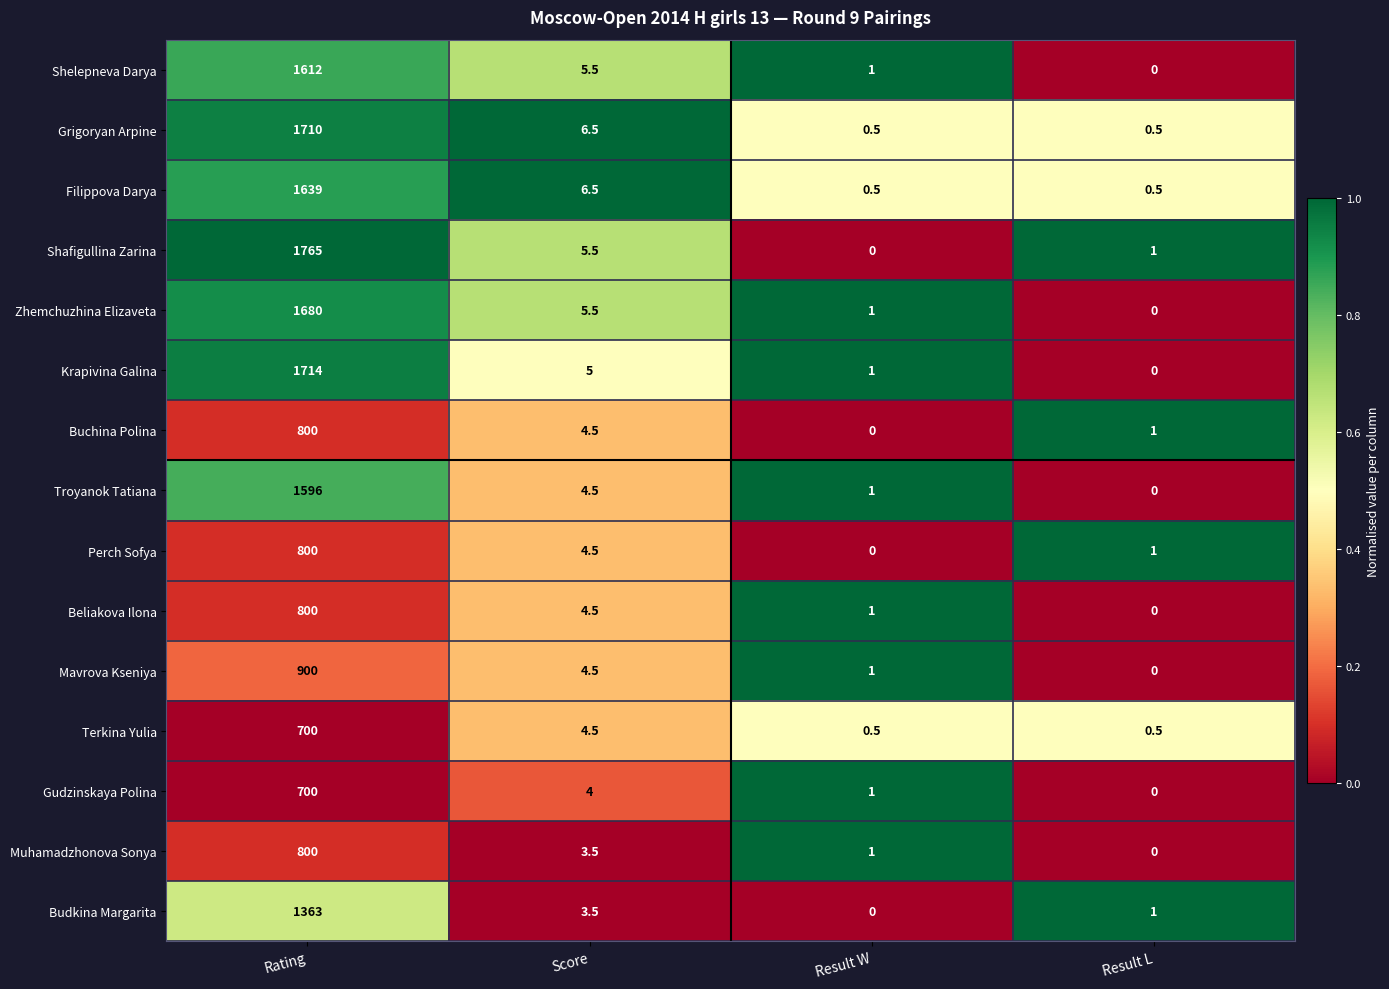

How many data points does each series have?

4